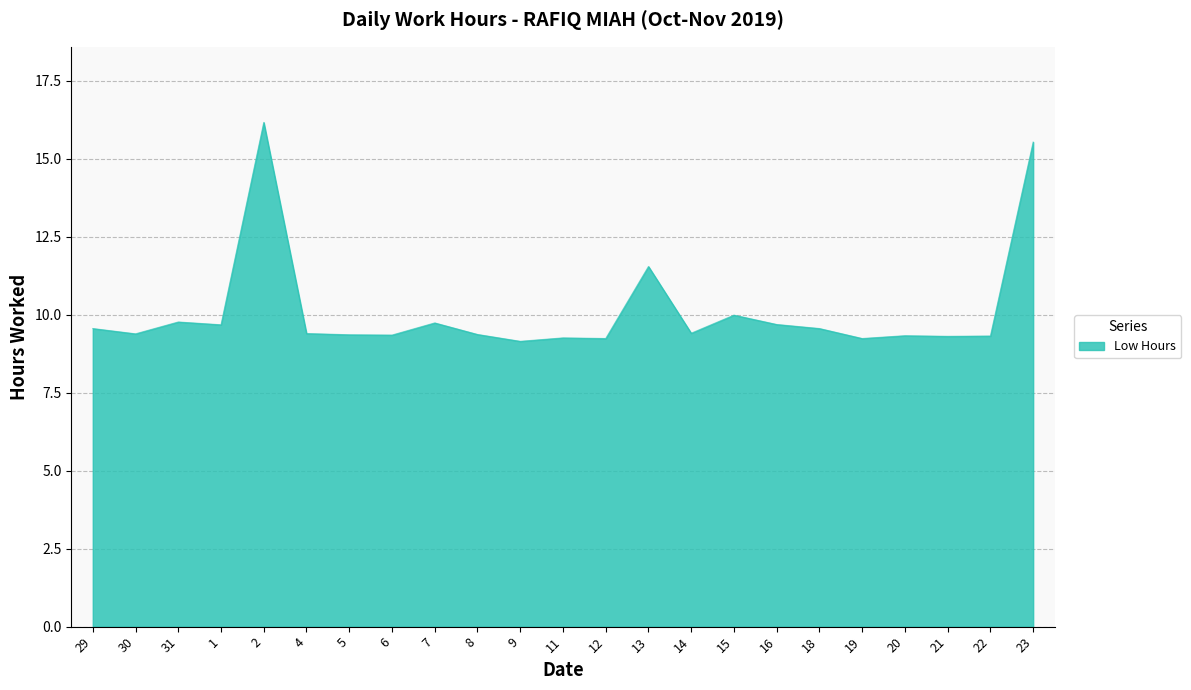

What is the sum of all values?

232.4